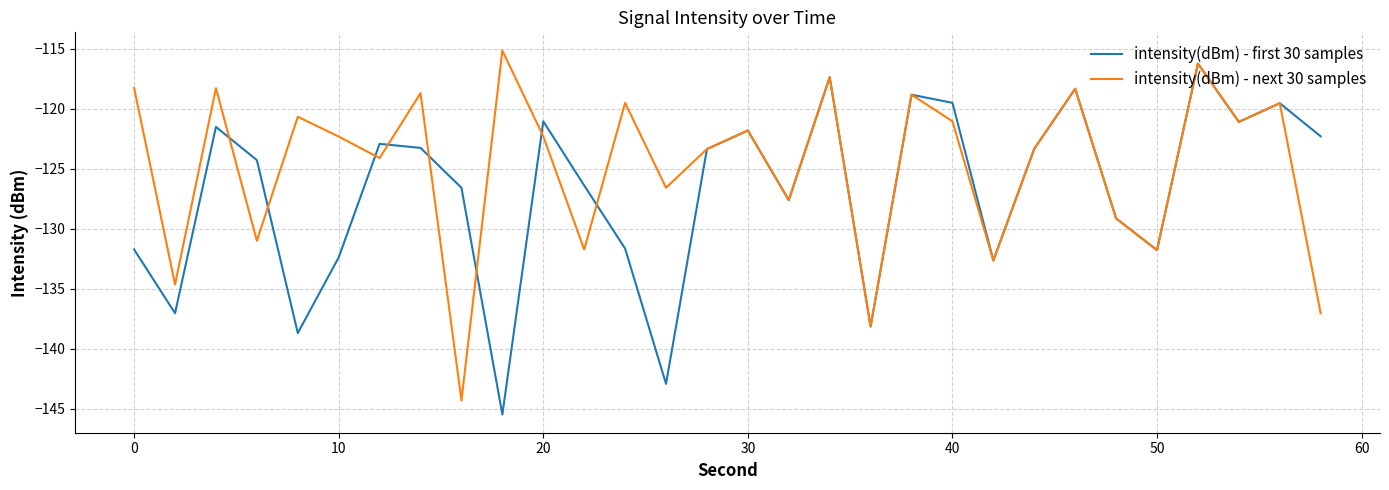

What is the greatest value displayed?

-115.2